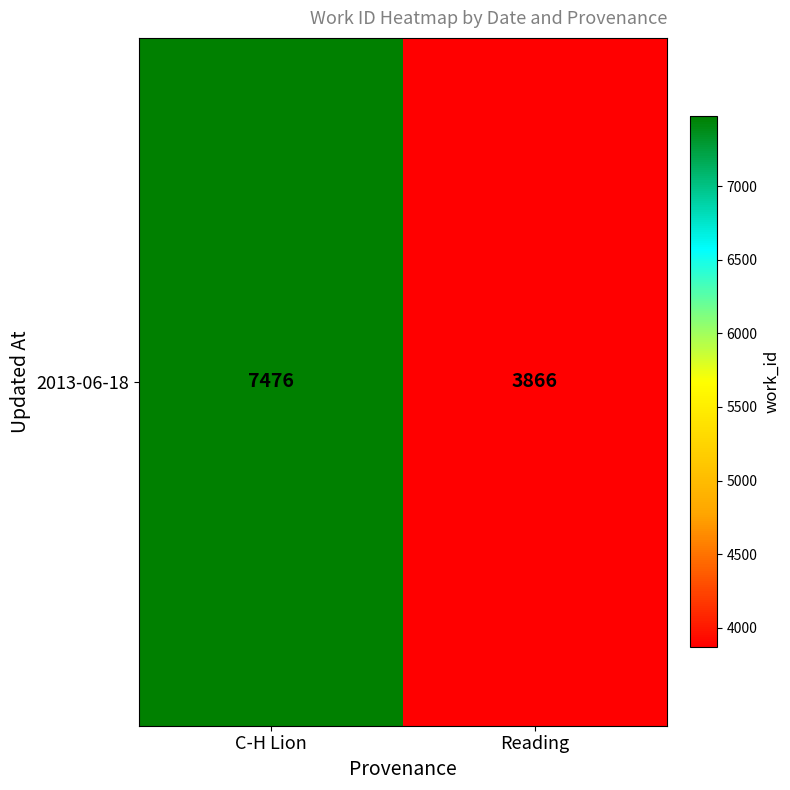

What is the change in value from C-H Lion to Reading?

-3610